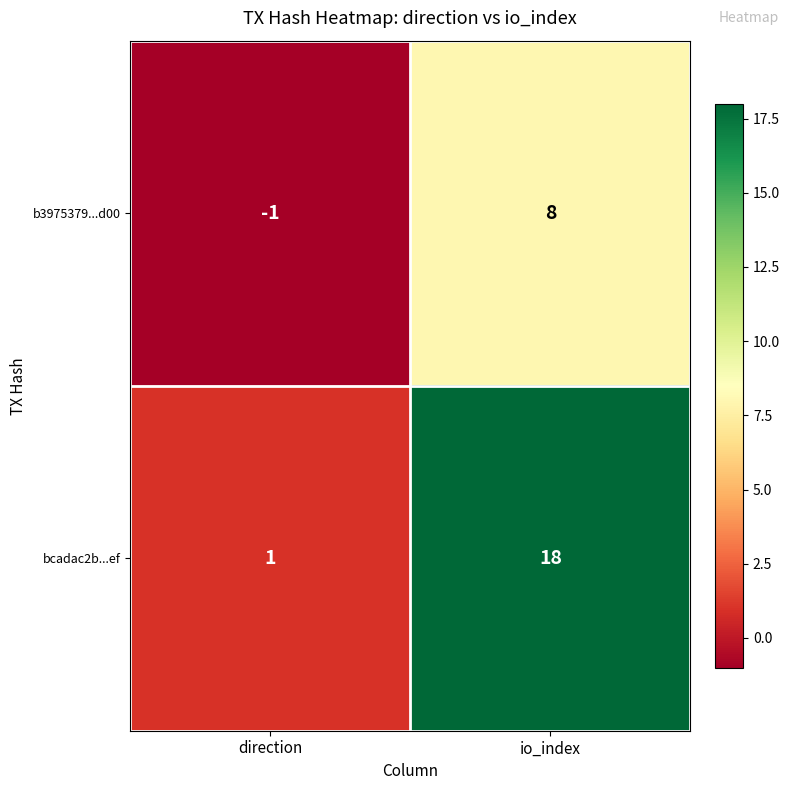

Rank the series by their average value, from highest to lowest.

bcadac2b...ef, b3975379...d00